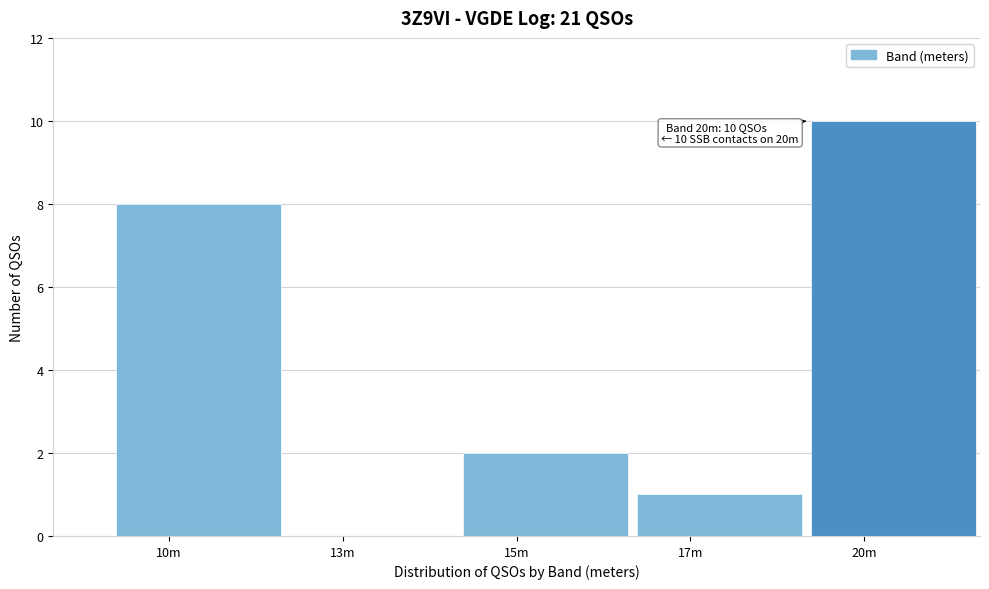

Reading right to left, extract all data points from this chart.

20m=10	17m=1	15m=2	13m=0	10m=8